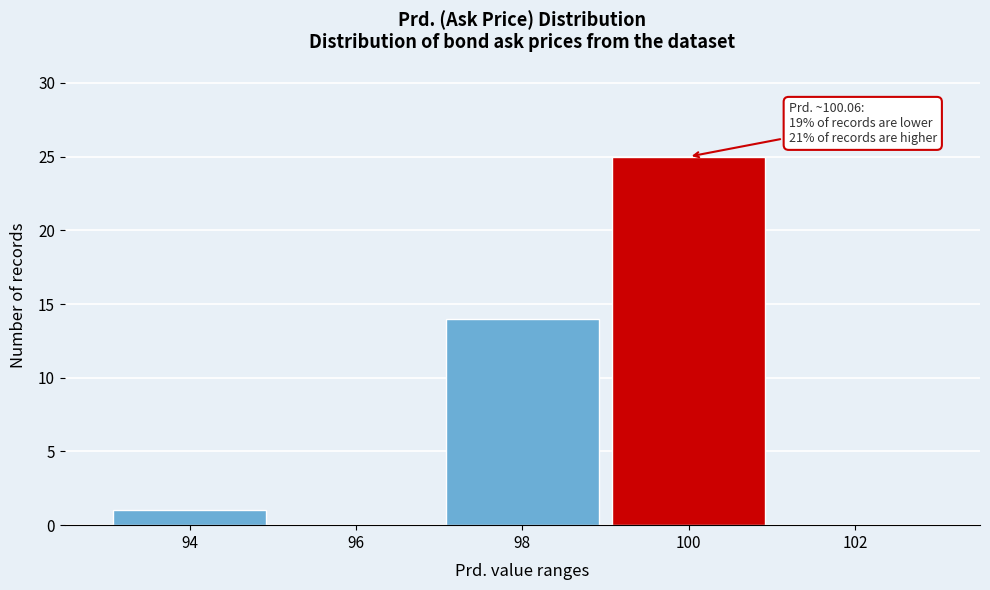

Reading right to left, list all the values displayed in this chart.

102=0	100=25	98=14	96=0	94=1